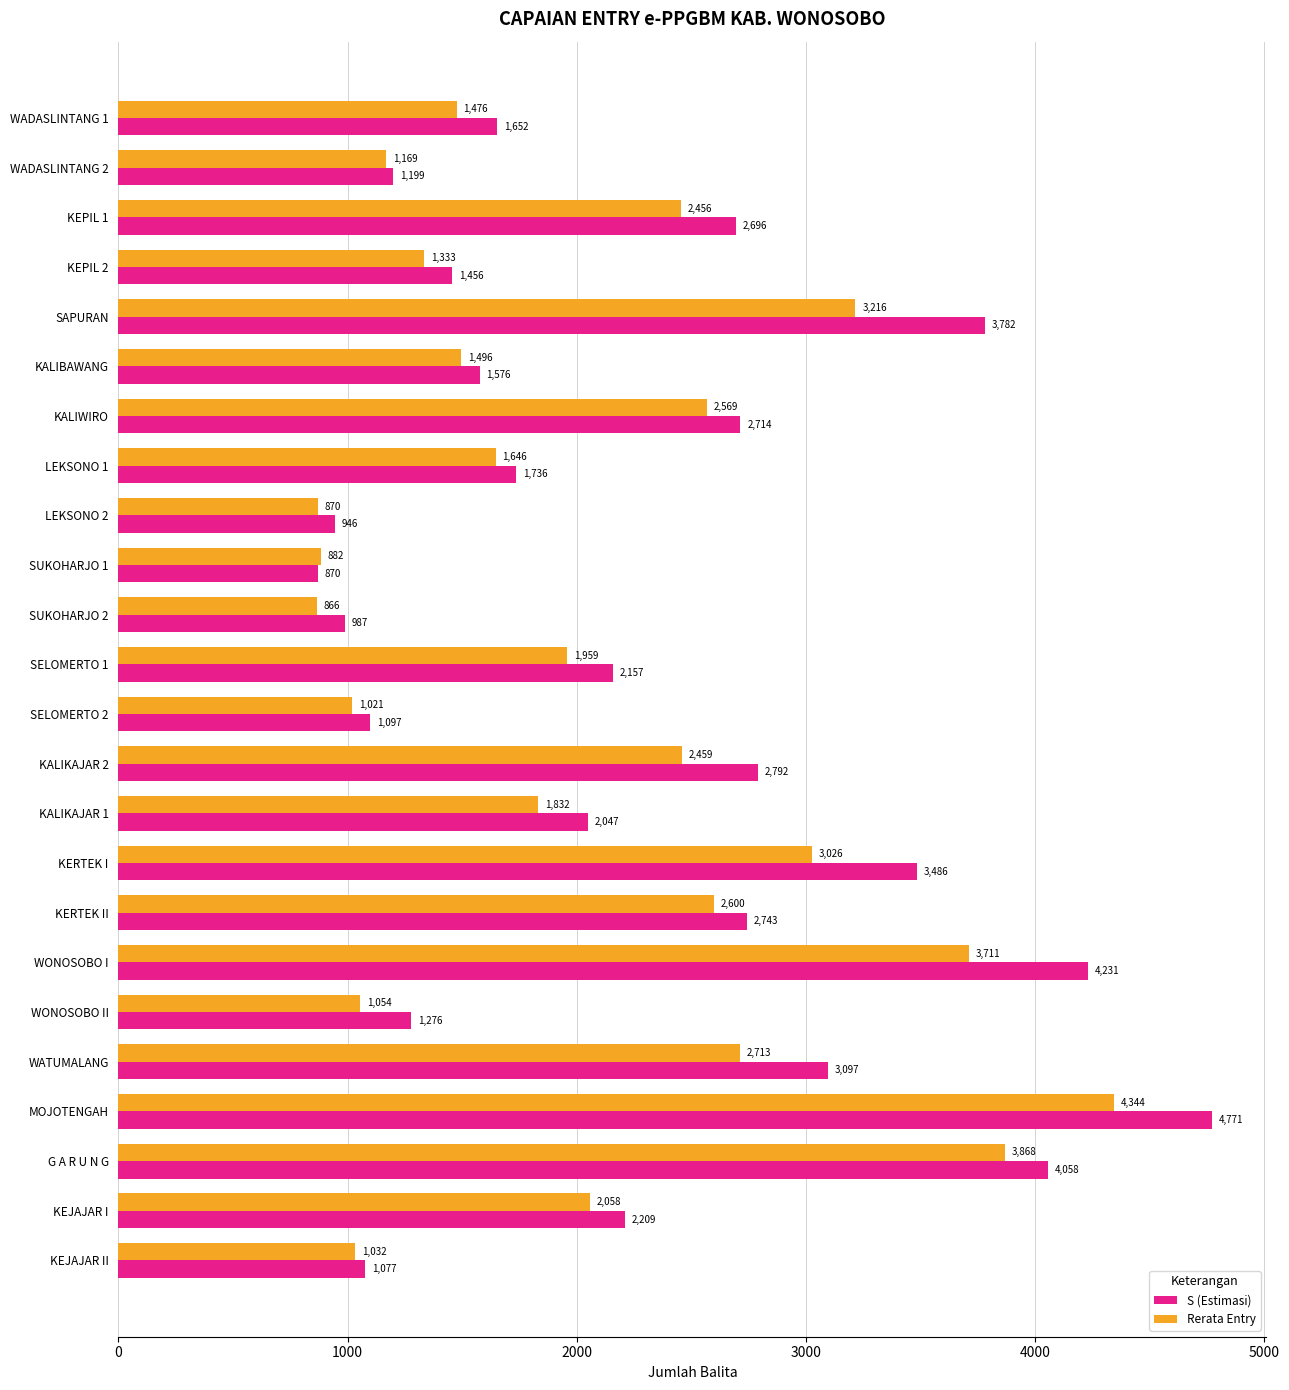

Is it true that Rerata Entry equals 3868 at G A R U N G?

True